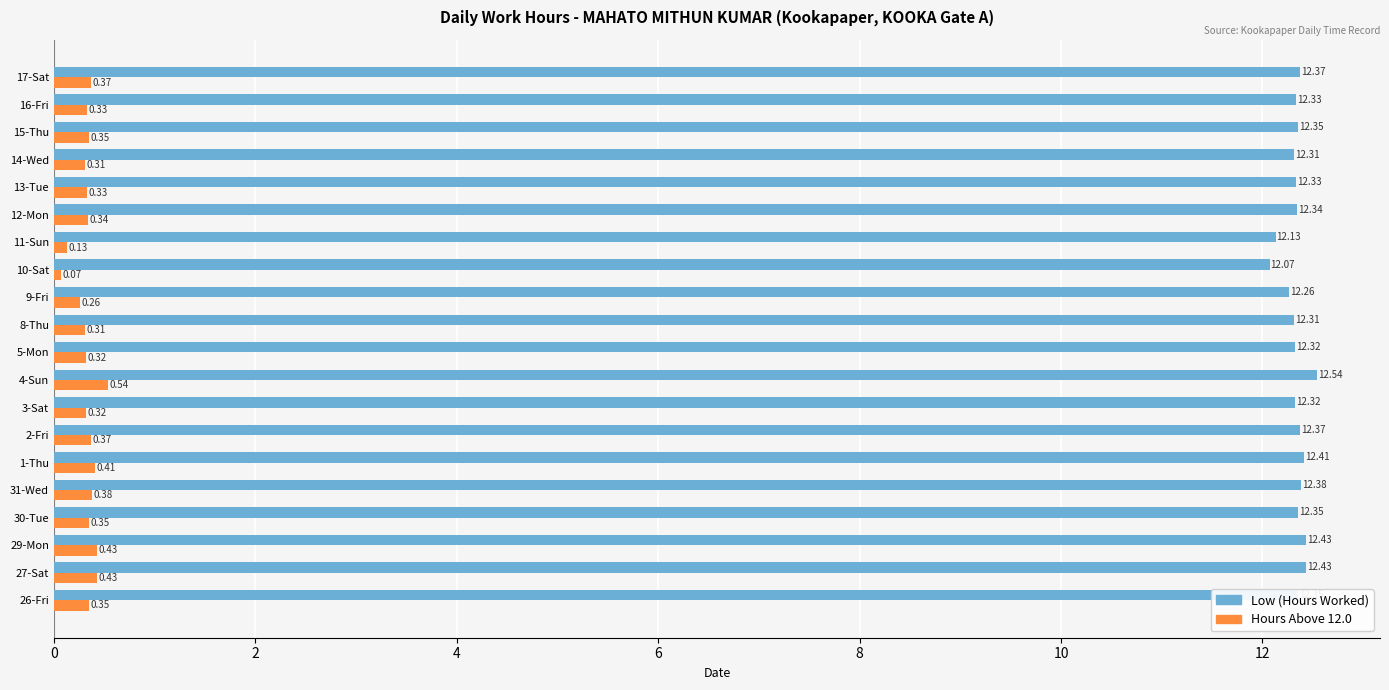

List the series in order of their peak value, lowest first.

Hours Above 12.0, Low (Hours Worked)